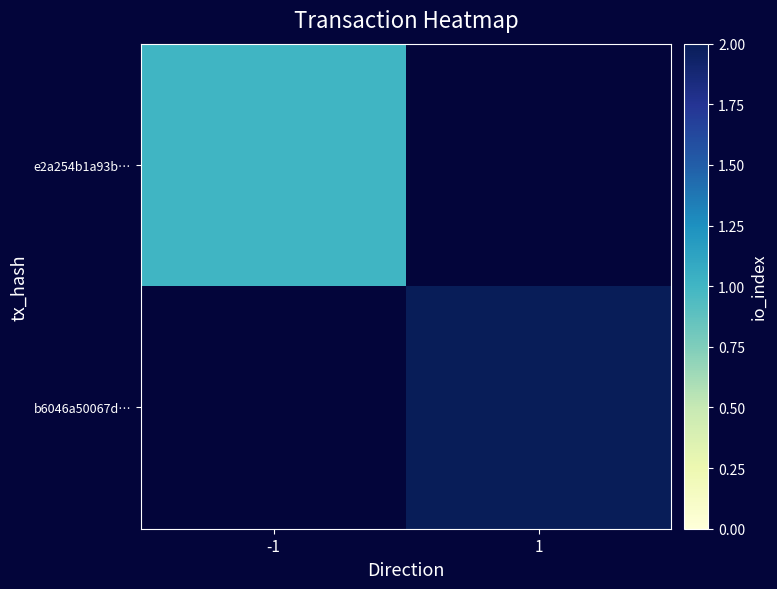

At which category does the chart reach its peak across all series?

1